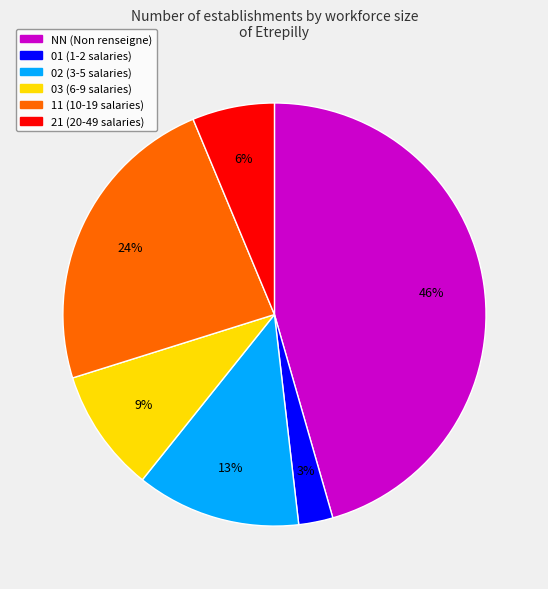

Between 01 and 03, which is larger?

03